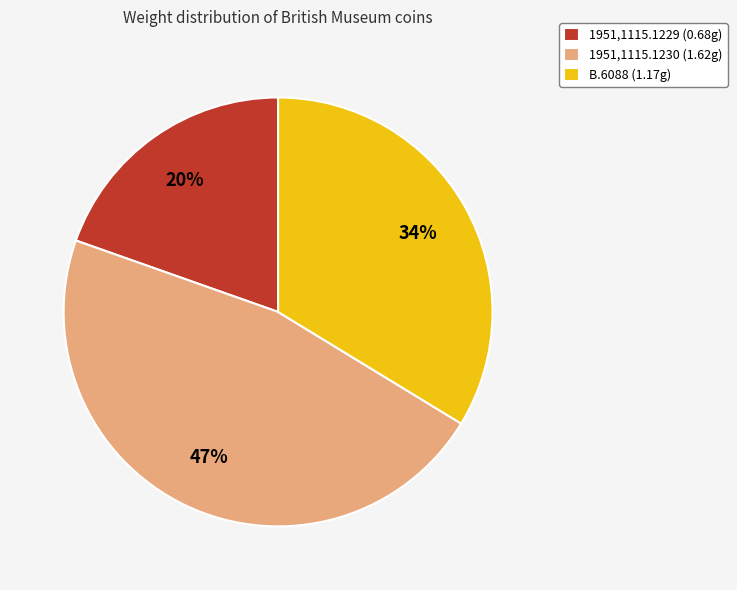

Which has a higher value, 1951,1115.1229 (0.68g) or B.6088 (1.17g)?

B.6088 (1.17g)